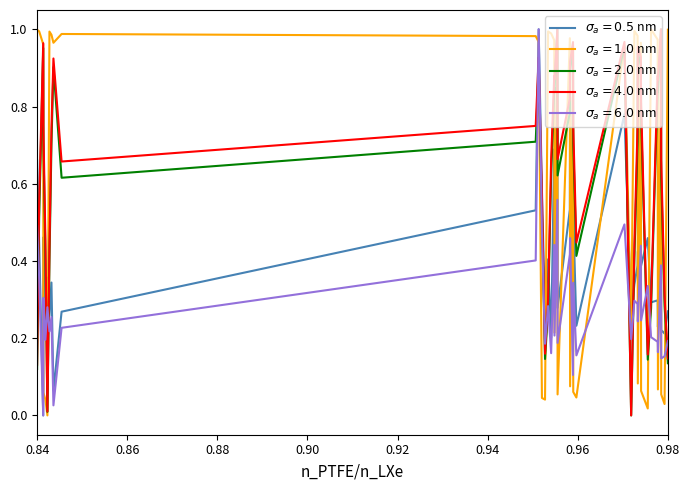

How many lines are shown in the chart?

5